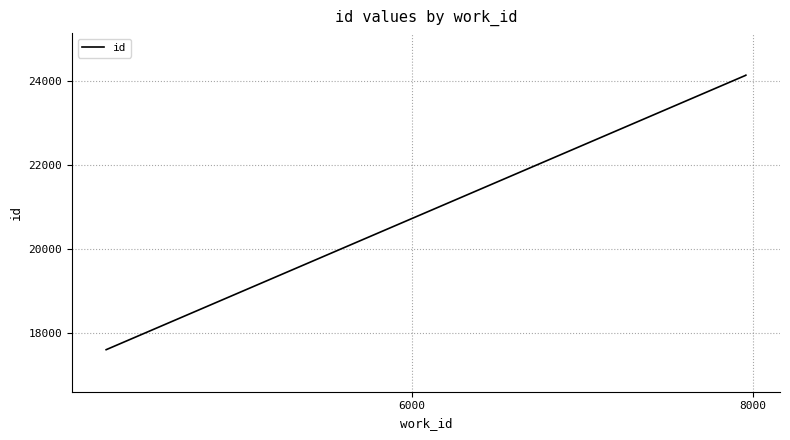

What is the minimum value shown in the chart?

17600